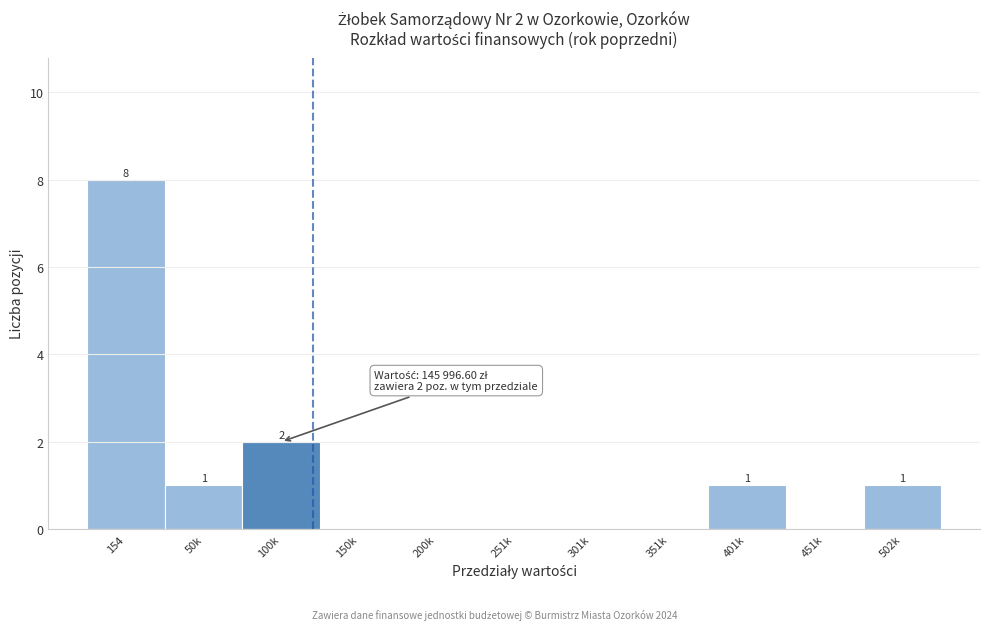

Reading left to right, extract all data points from this chart.

154=8	50k=1	100k=2	150k=0	200k=0	251k=0	301k=0	351k=0	401k=1	451k=0	502k=1